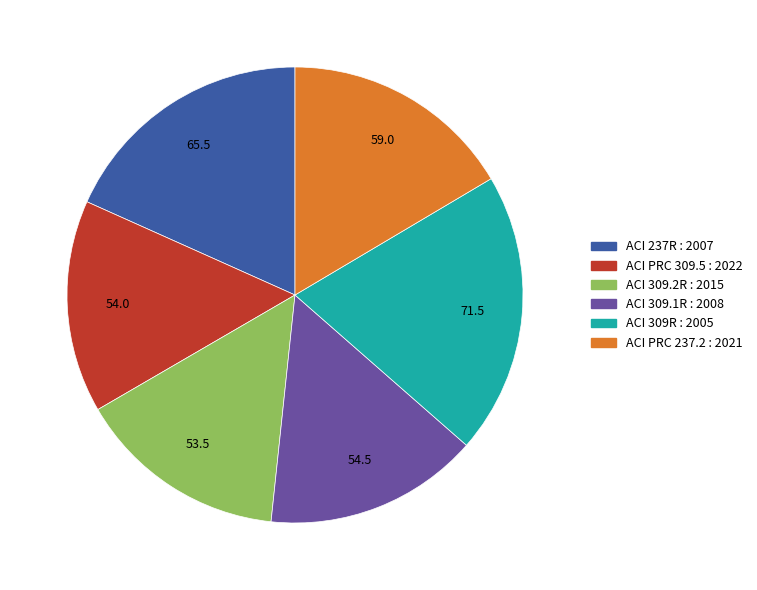

True or false: ACI PRC 237.2 : 2021 accounts for 23% of the total.

False